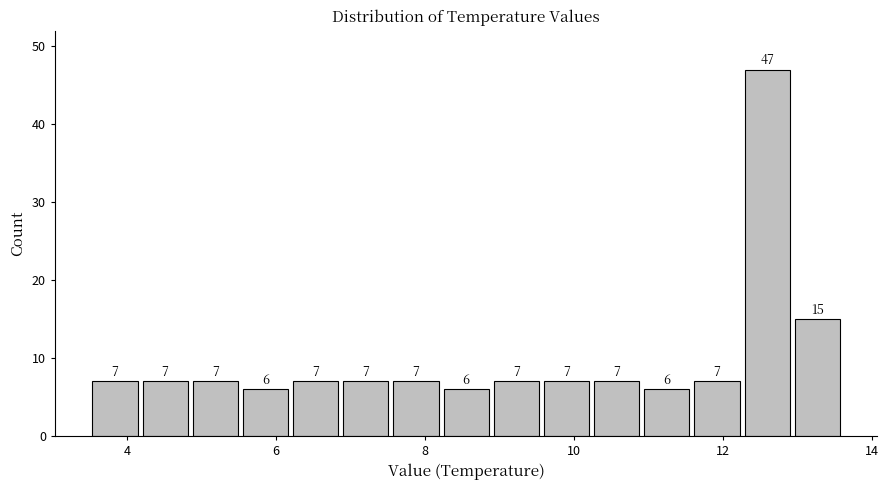

Read against the x-axis, roughly where is the centre of the tallest bar?

12.6